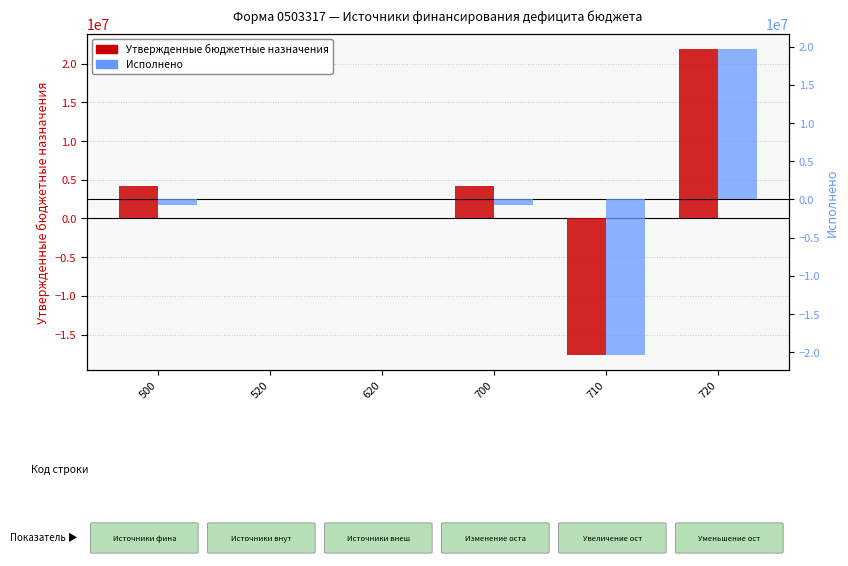

Where does the Исполнено series first go above 0?

720